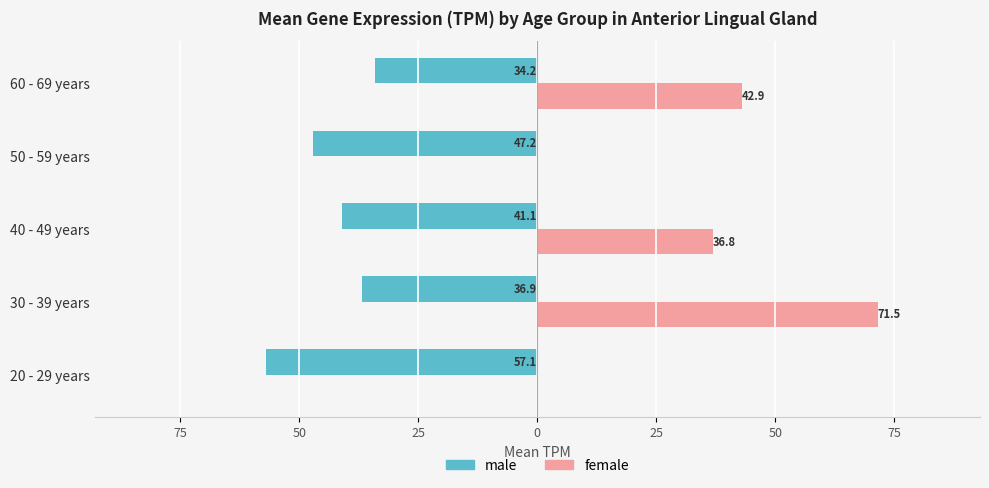

What are all the series names shown in the legend?

male, female